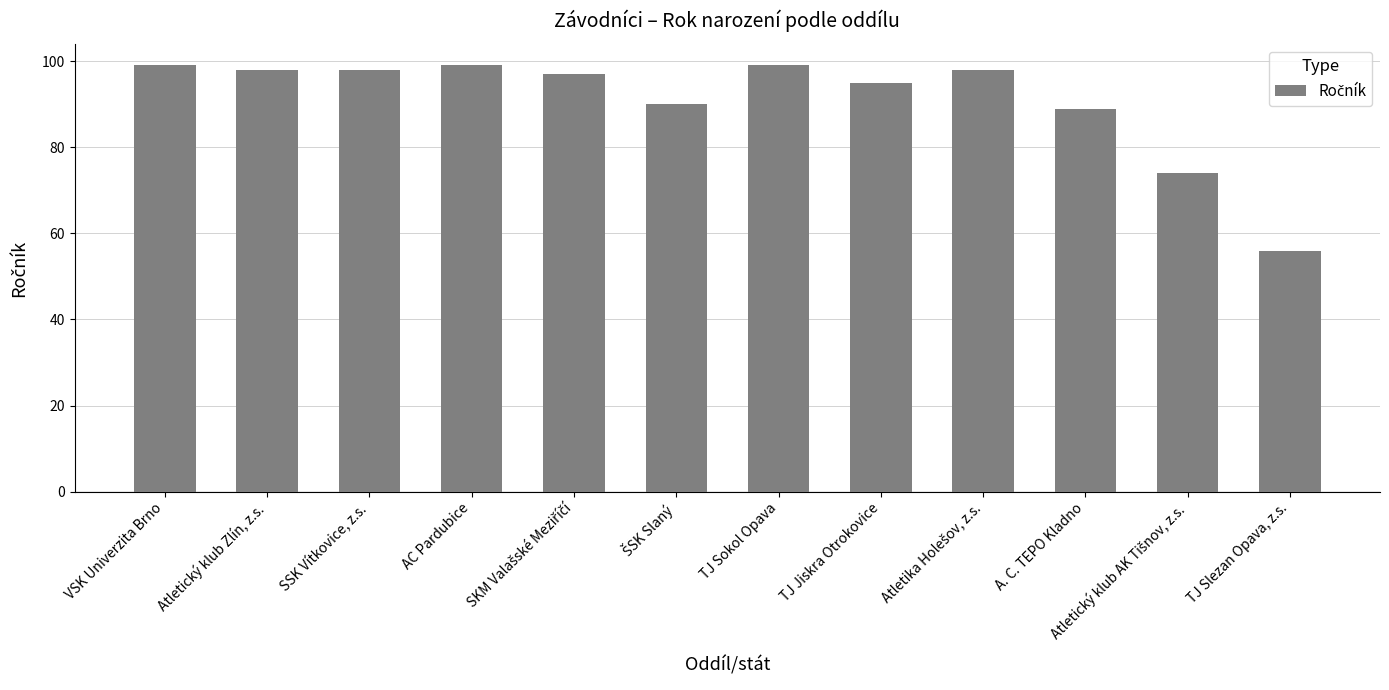

The value at A. C. TEPO Kladno is 153. True or false?

False